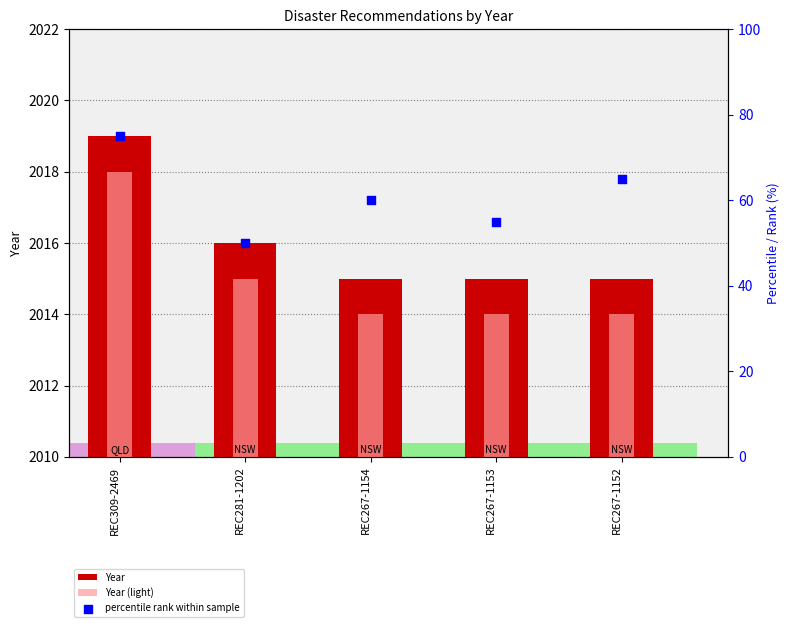

Which series contains the highest Y value?

percentile rank within sample